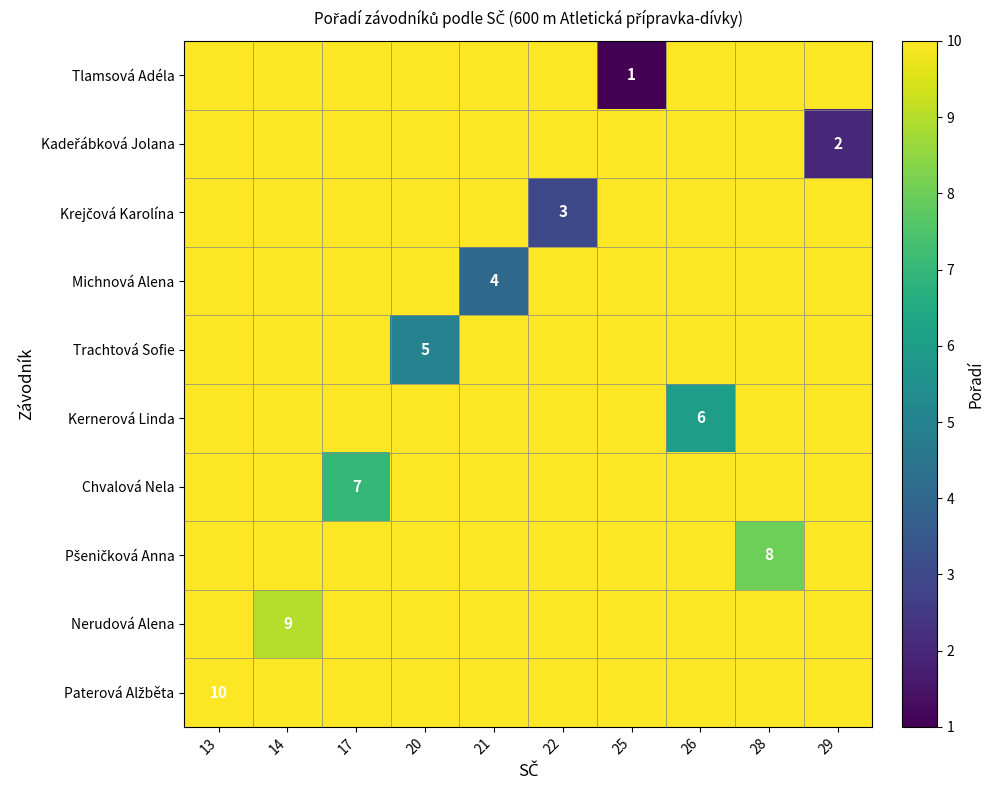

The Tlamsová Adéla series shows 18 at 21. True or false?

False